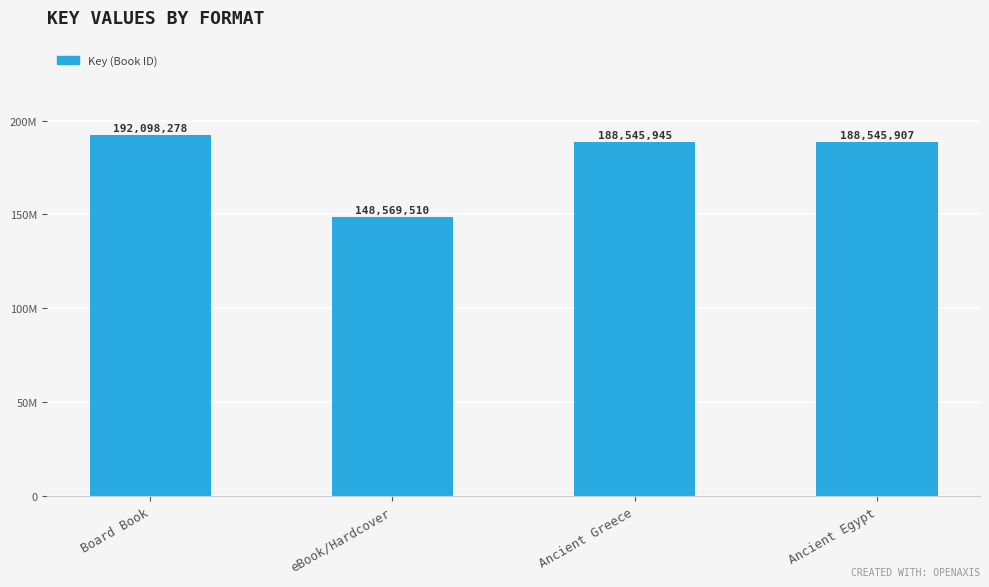

What is the value of the 1st bar from the left?

192098278